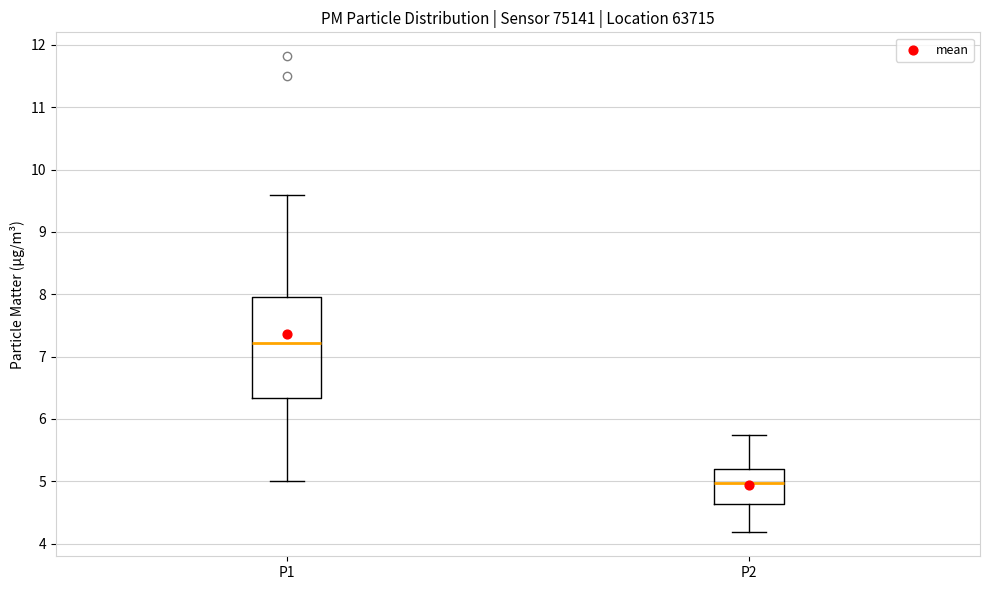

Which box has the lowest median line?

P2